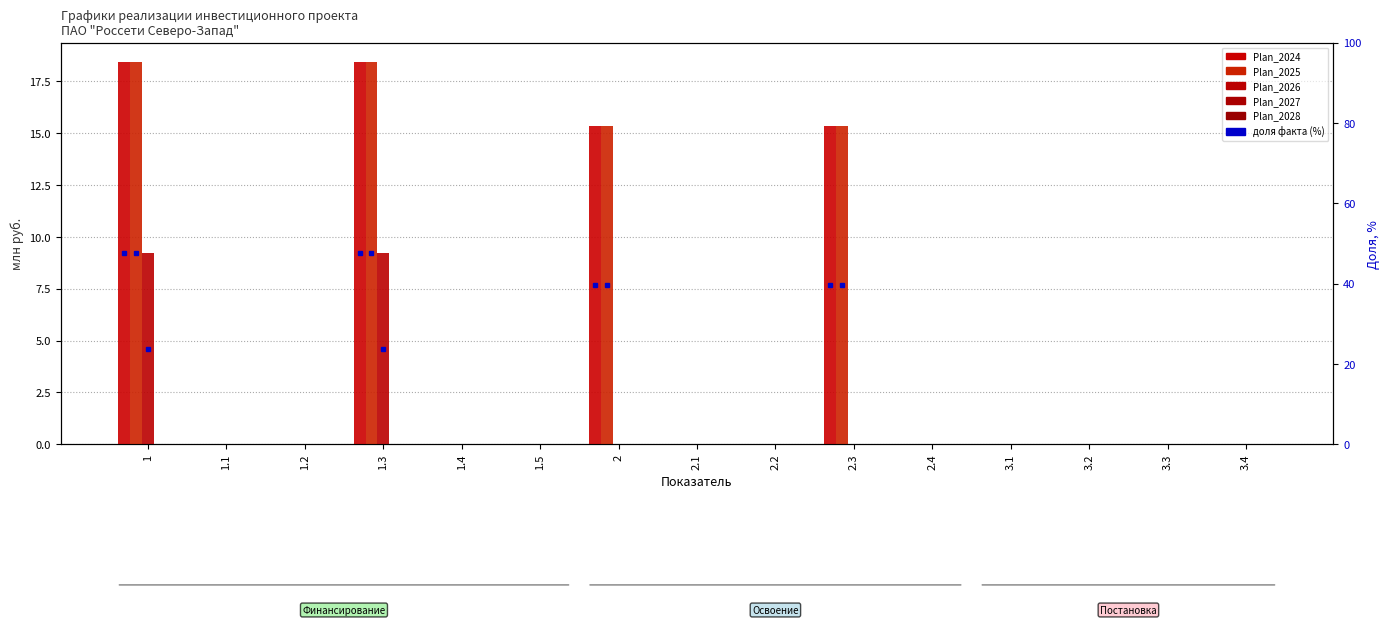

Rank the categories by Plan_2027 value from highest to lowest.

1, 1.1, 1.2, 1.3, 1.4, 1.5, 2, 2.1, 2.2, 2.3, 2.4, 3.1, 3.2, 3.3, 3.4